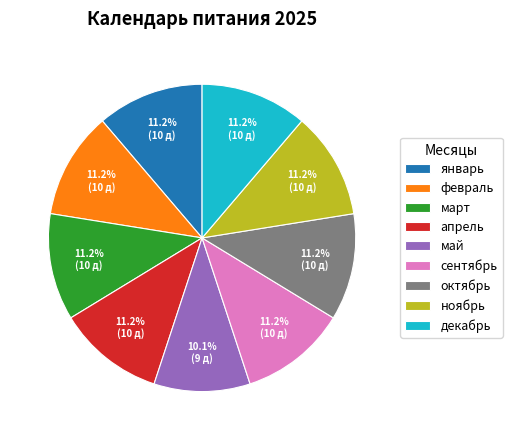

Between май and март, which is larger?

март